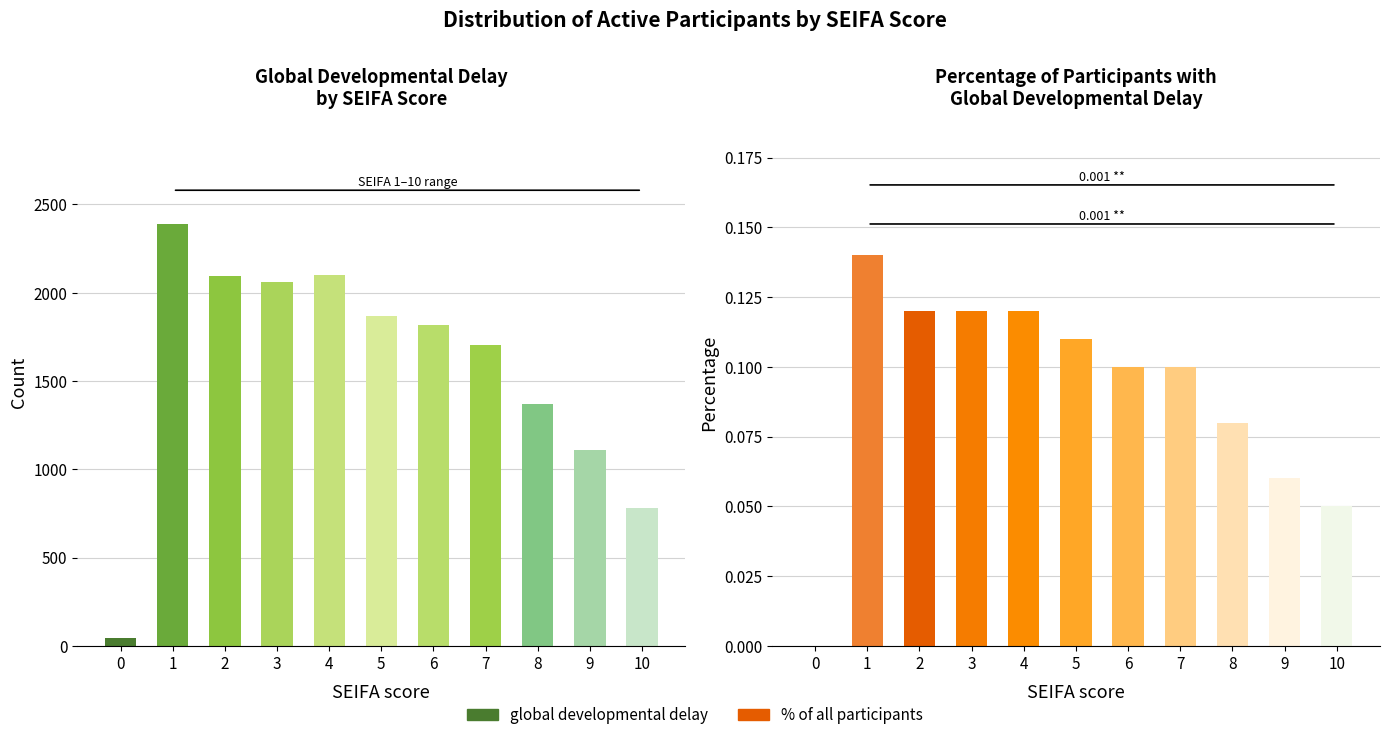

At which category does the chart reach its peak across all series?

1